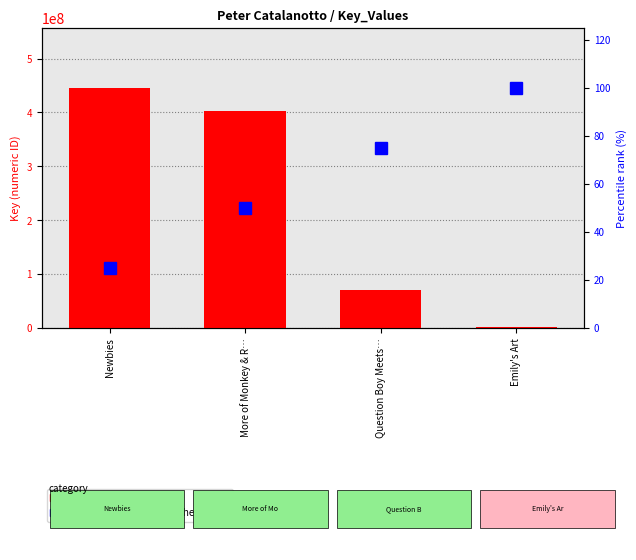

What is the approximate value of Key at Newbies?

445370053